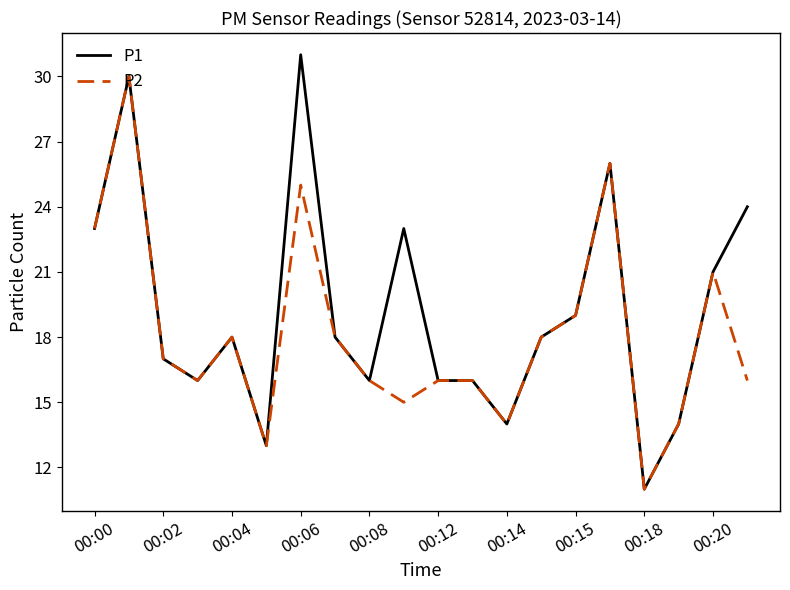

Which series has the widest spread of values?

P1